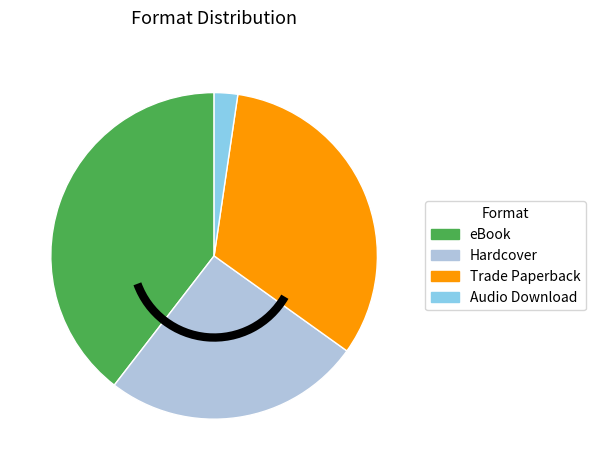

Which slice is the largest?

eBook